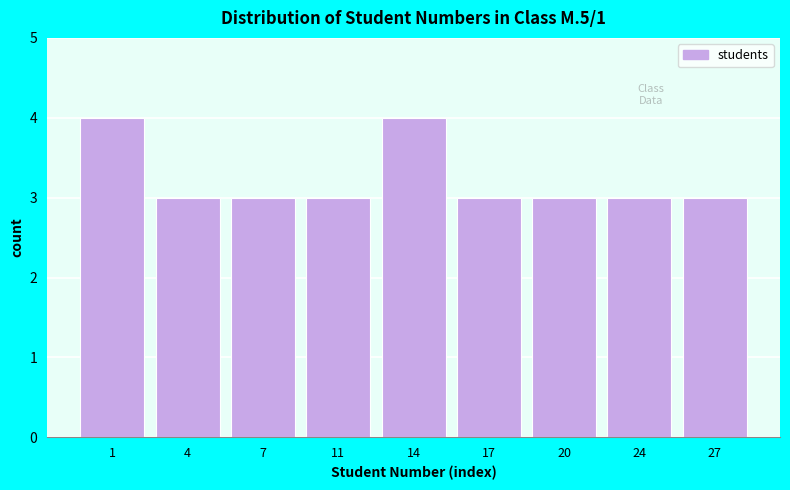

Reading left to right, list all the values displayed in this chart.

1=4	4=3	7=3	11=3	14=4	17=3	20=3	24=3	27=3